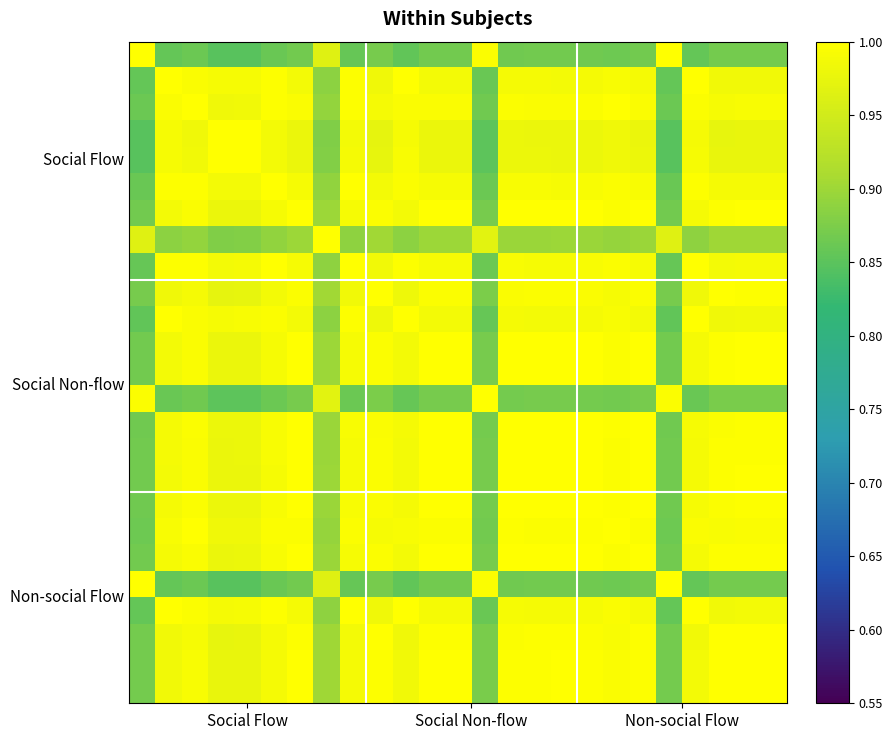

How many data points does each series have?

25